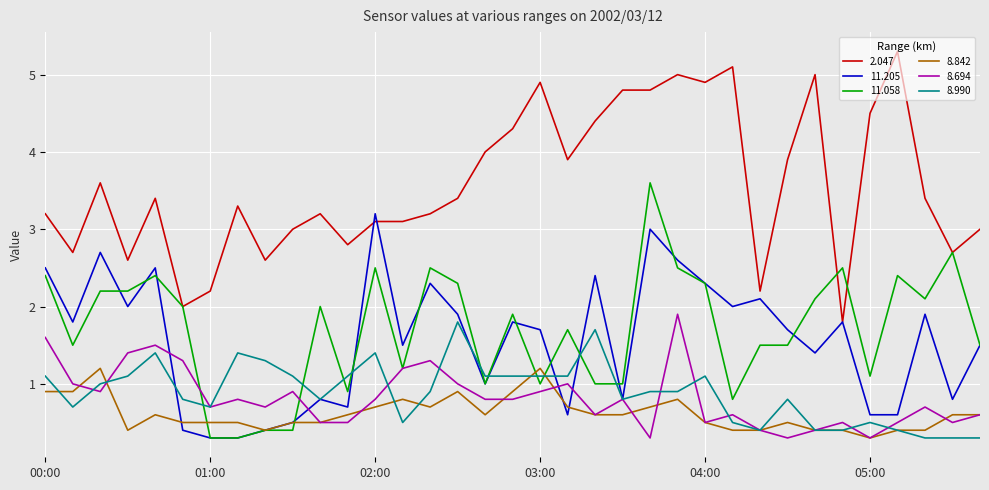

What is the highest value of the 2.047 series?

5.3